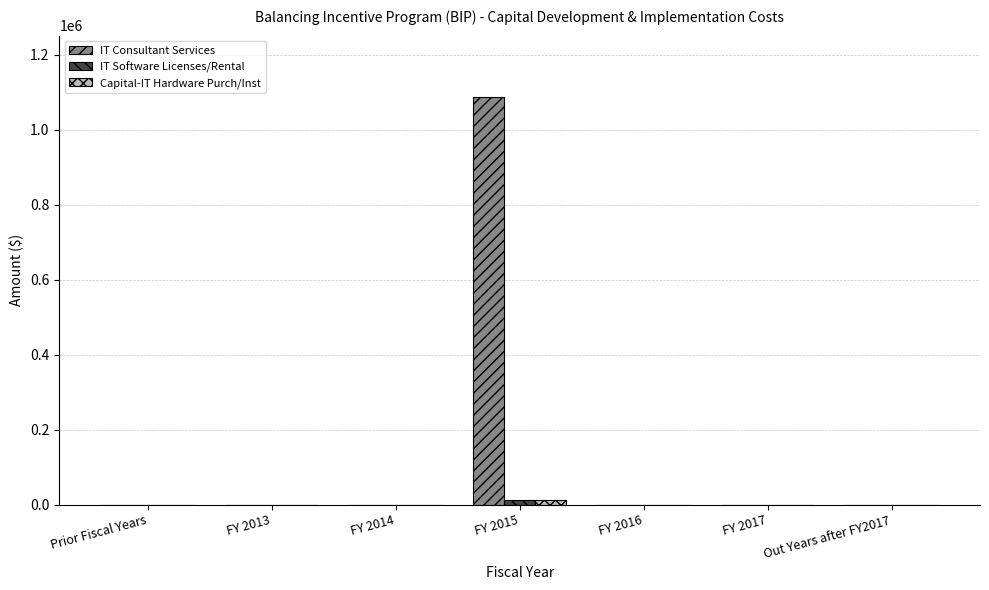

Reading right to left, list all the values displayed in this chart.

IT Consultant Services: Out Years after FY2017=0.0	FY 2017=0.0	FY 2016=0.0	FY 2015=1088225.5	FY 2014=0.0	FY 2013=0.0	Prior Fiscal Years=0.0
IT Software Licenses/Rental: Out Years after FY2017=0.0	FY 2017=0.0	FY 2016=0.0	FY 2015=13250.0	FY 2014=0.0	FY 2013=0.0	Prior Fiscal Years=0.0
Capital-IT Hardware Purch/Inst: Out Years after FY2017=0.0	FY 2017=0.0	FY 2016=0.0	FY 2015=13250.0	FY 2014=0.0	FY 2013=0.0	Prior Fiscal Years=0.0